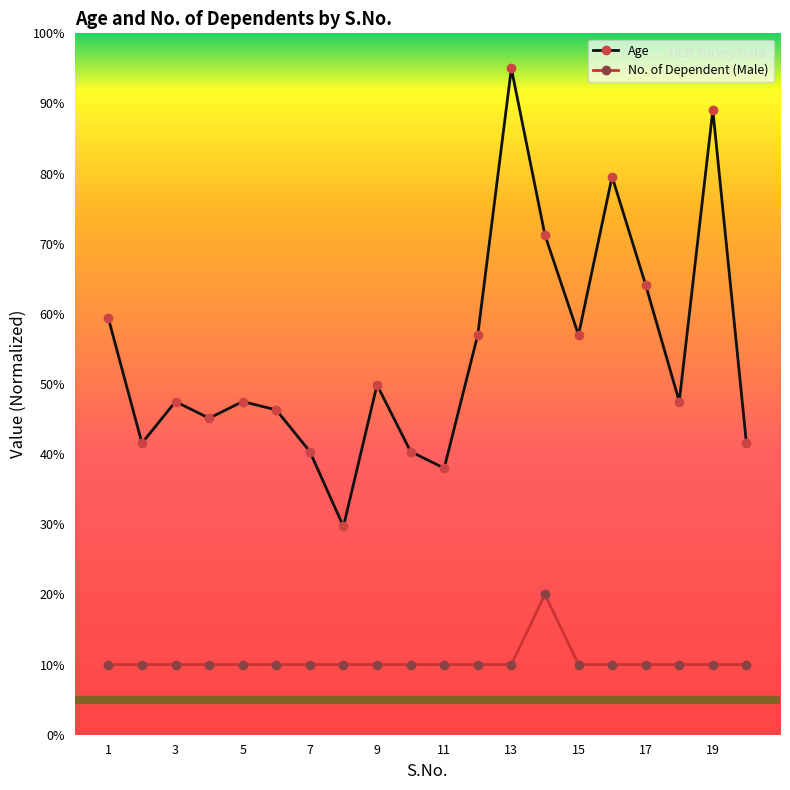

What is the lowest value of the Age series?

29.7